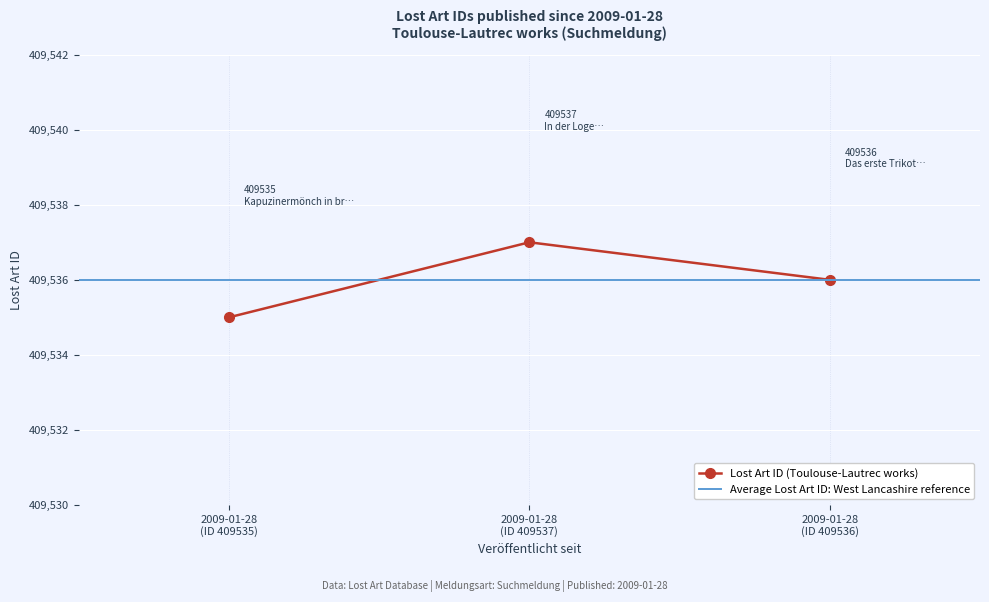

How many categories are shown in the chart?

3